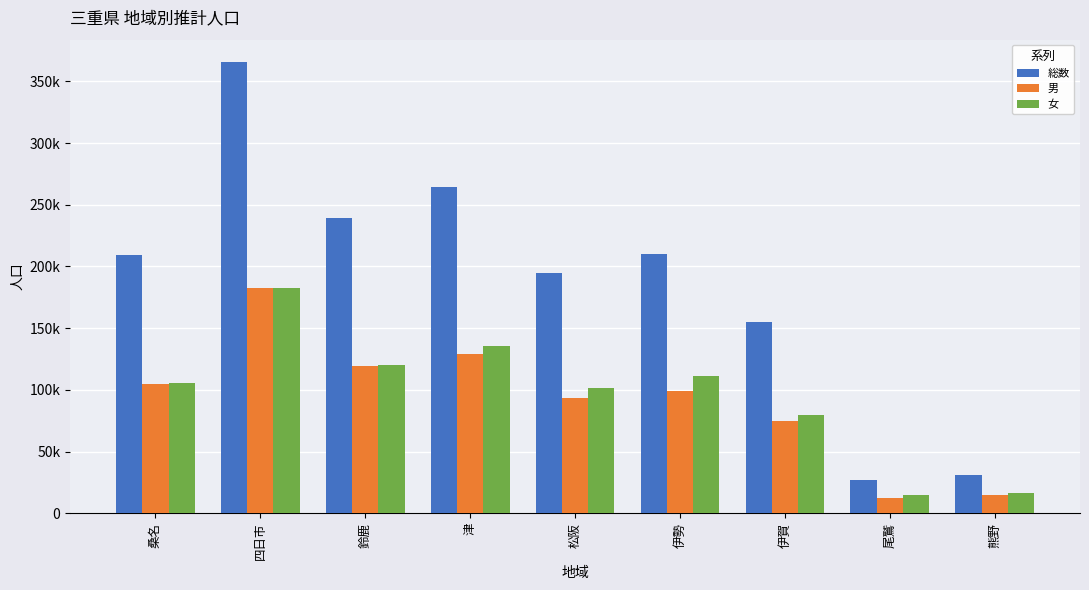

What are all the series names shown in the legend?

総数, 男, 女